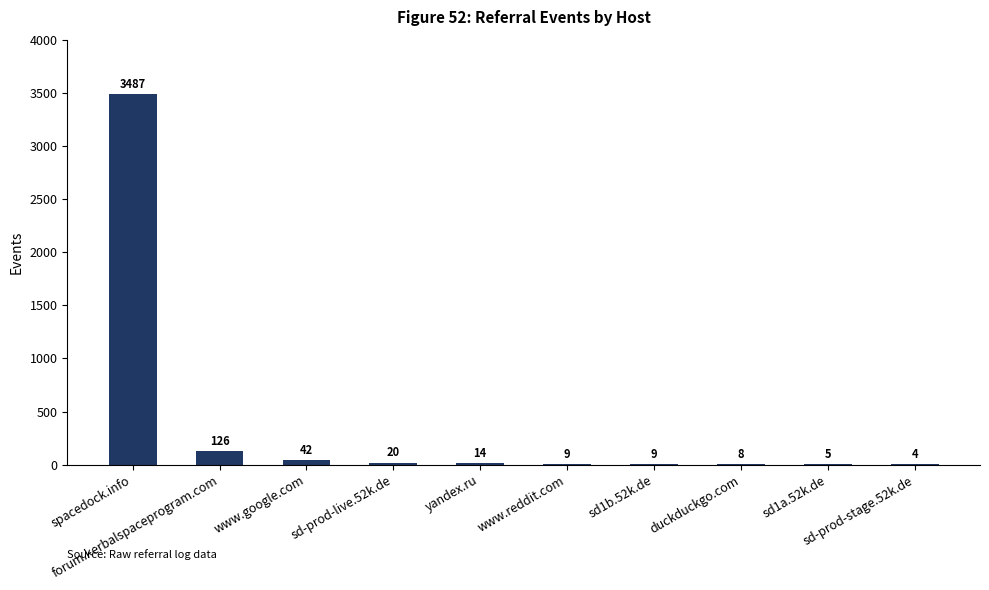

What is the sum of all values?

3724